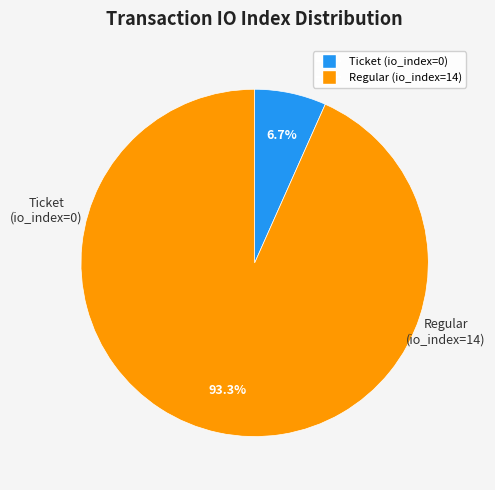

Which slice is the smallest?

Ticket (io_index=0)